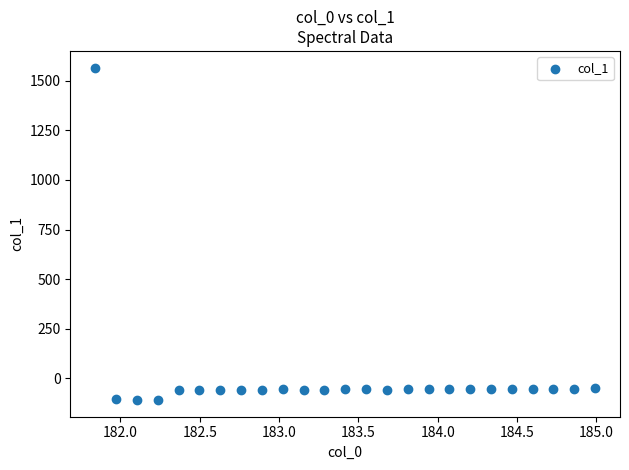

What is the range of X values (max minus min)?

3.1